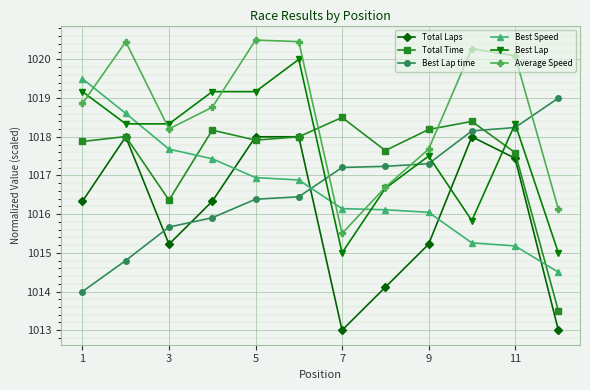

Rank the series by their maximum value, from highest to lowest.

Average Speed, Best Lap, Best Speed, Best Lap time, Total Time, Total Laps